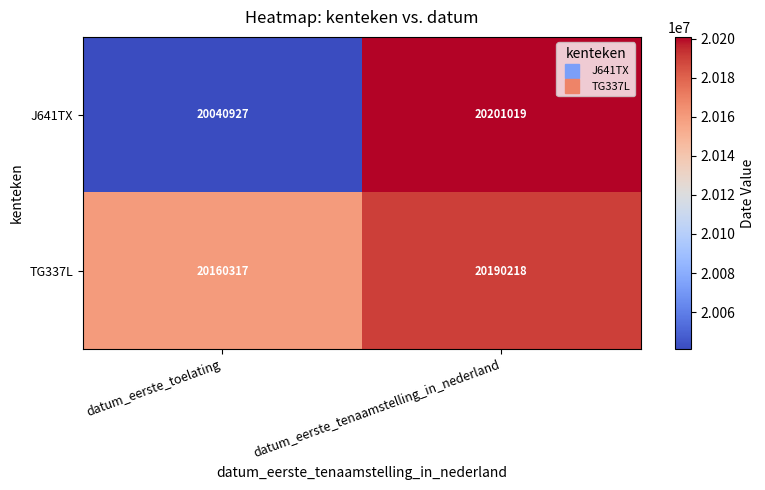

Which series has the largest range (max minus min)?

J641TX